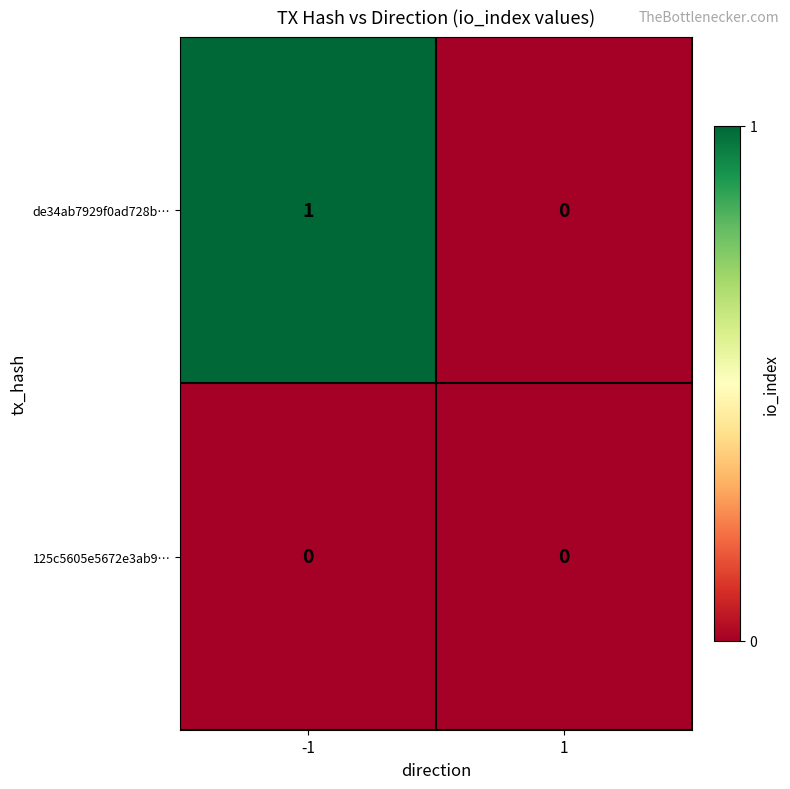

Rank the series by their average value, from lowest to highest.

125c5605e5672e3ab9…, de34ab7929f0ad728b…